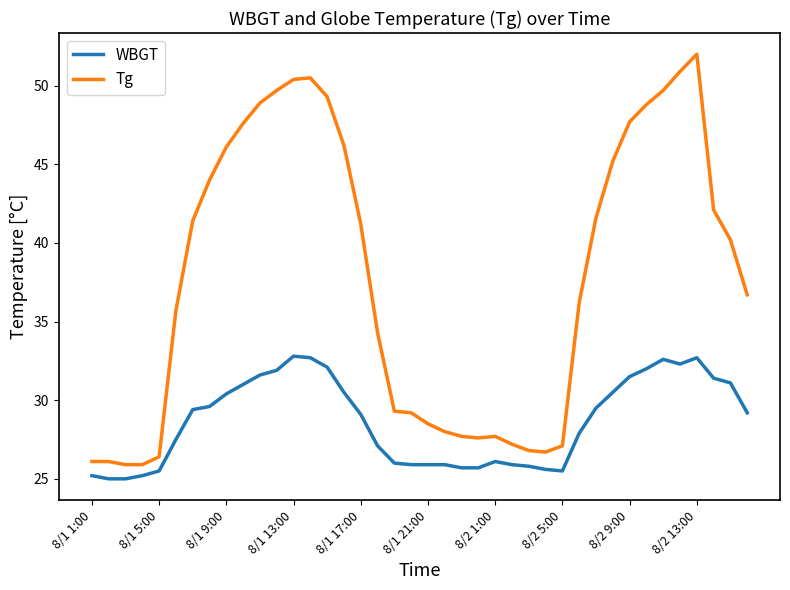

Which series has the largest range (max minus min)?

Tg